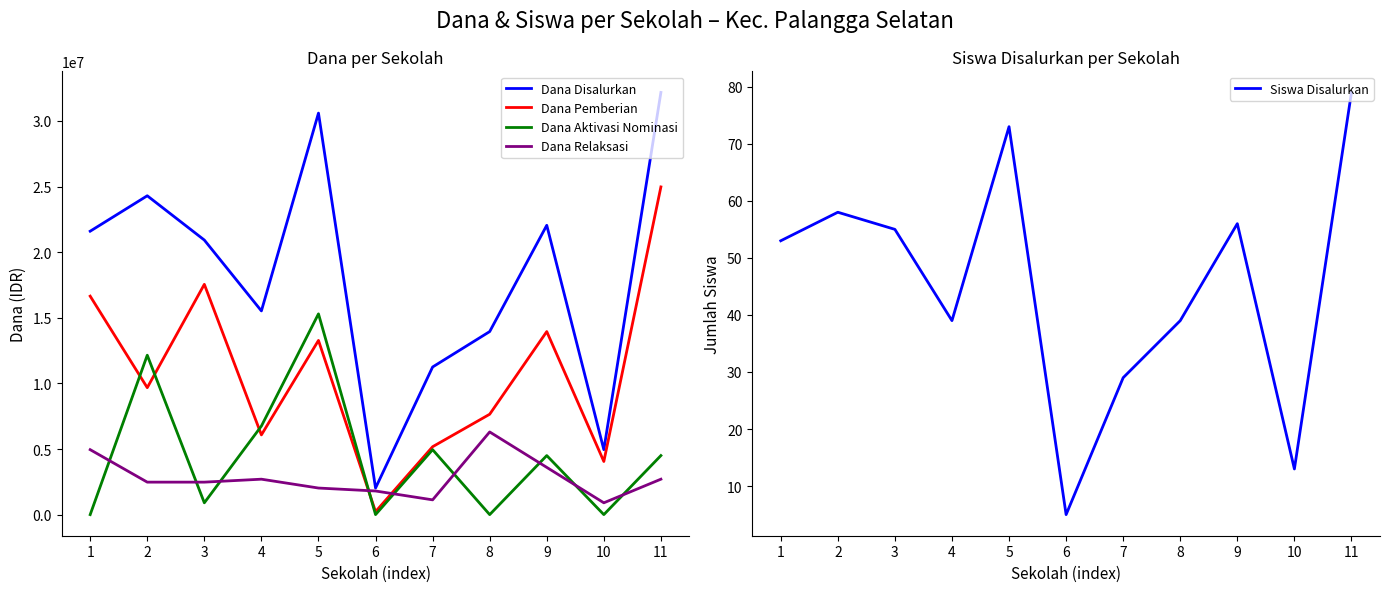

Which series has the largest total across all categories?

Dana Disalurkan